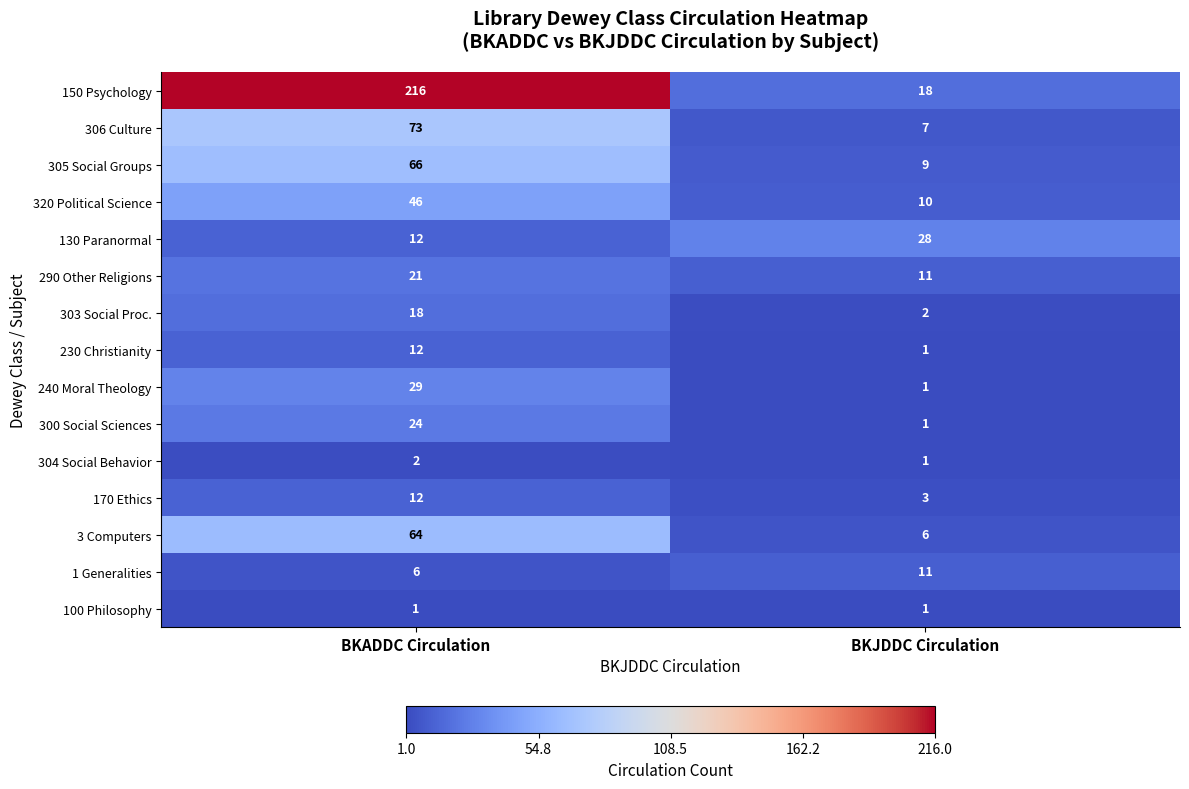

At which category is the sum across all series the highest?

BKADDC Circulation